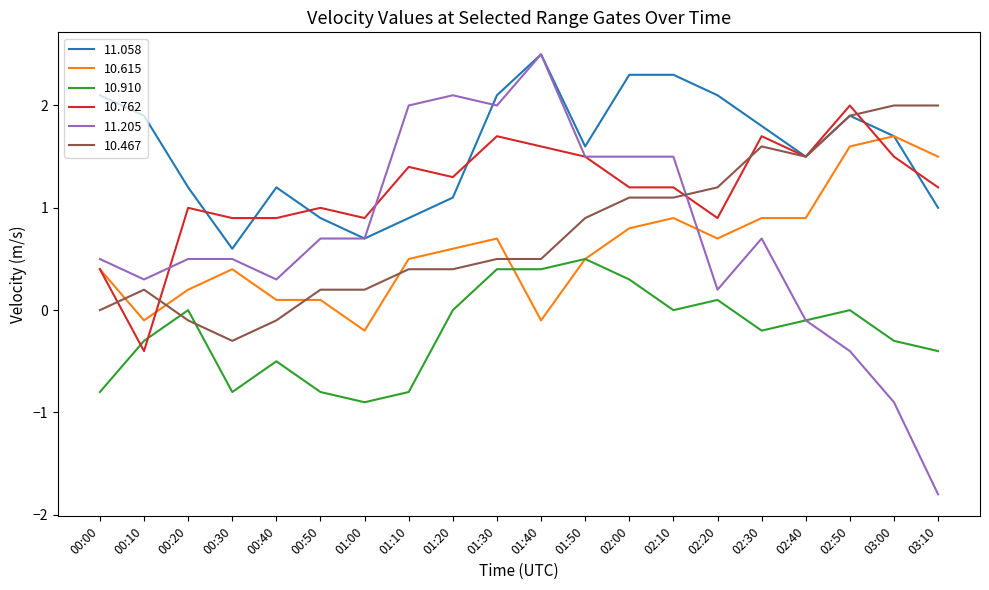

Which series has the widest spread of values?

11.205